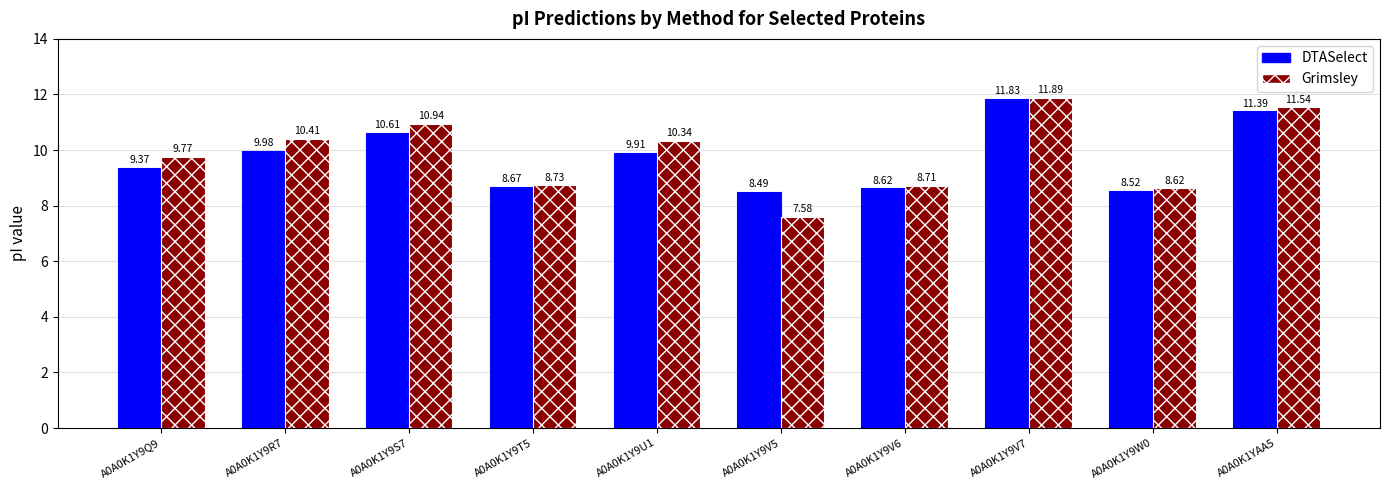

The value of DTASelect at A0A0K1Y9V7 is 4.0. True or false?

False